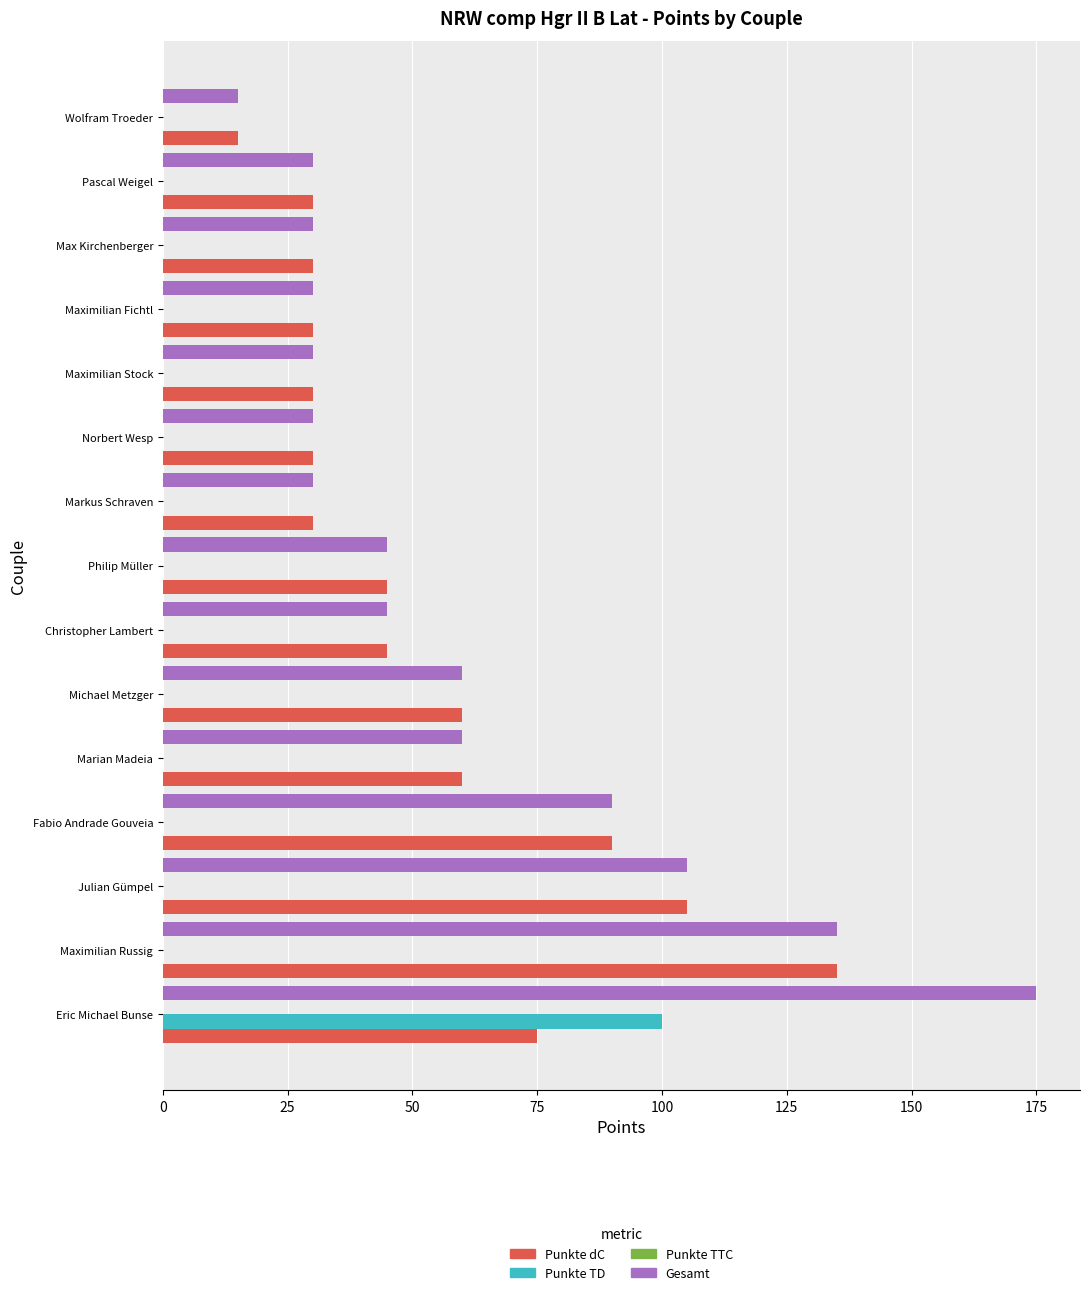

What is the sum of all Punkte dC values?

810